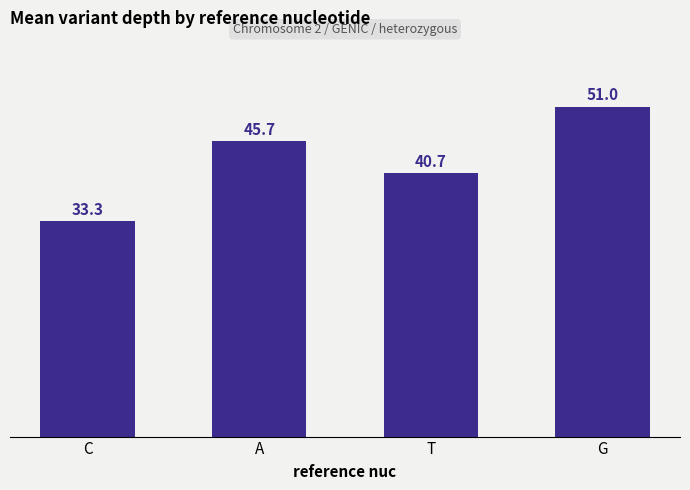

Where is the data nearest to the value 42?

T